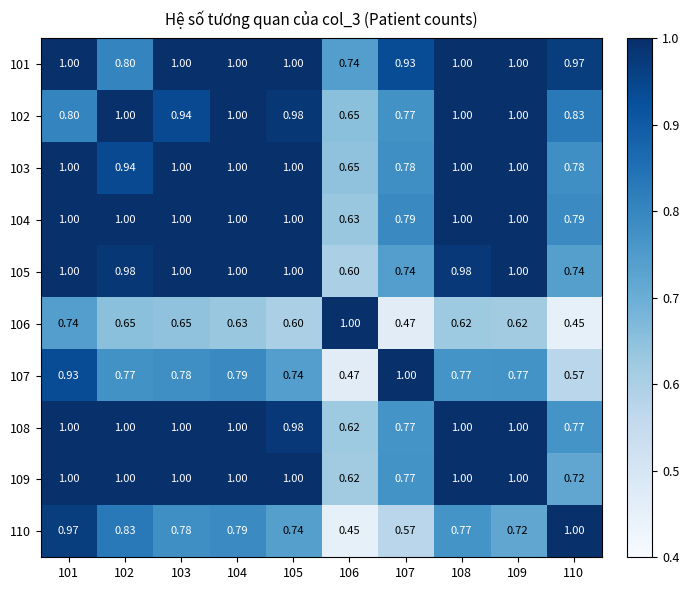

Is the value of 106 at 106 greater than the value of 105 at 107?

Yes